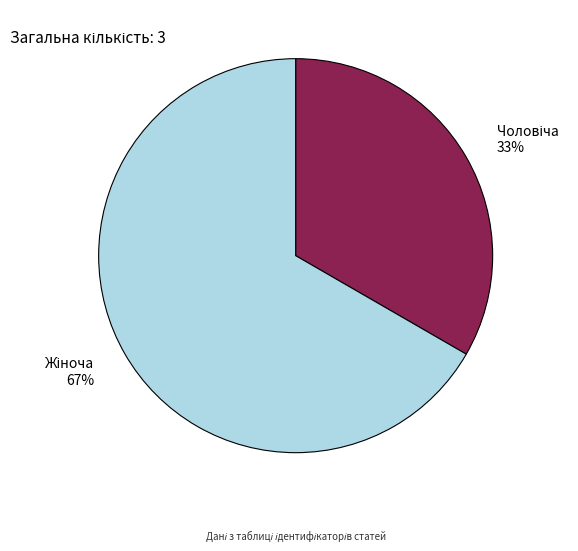

Is there any slice that represents more than half of the pie?

Yes